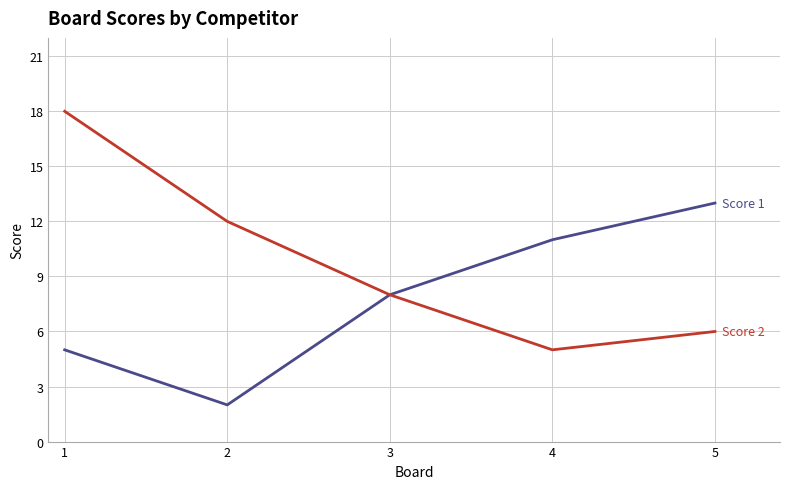

What is the total value across all series at 1?

23